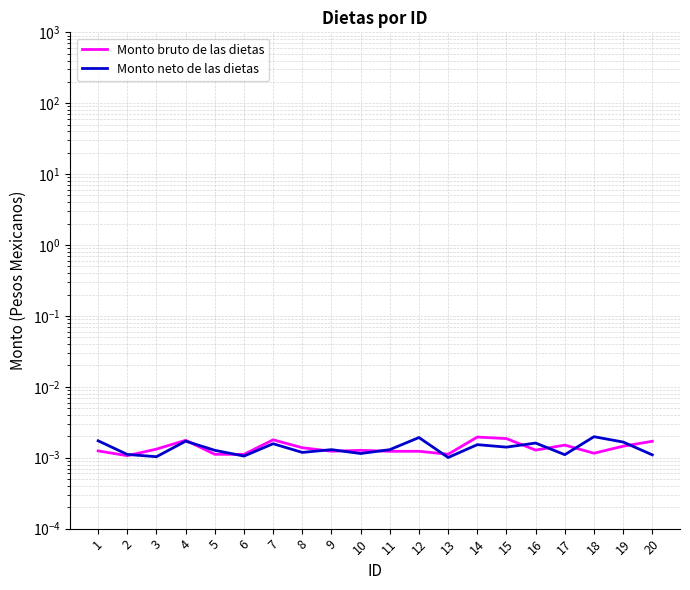

At 6, list the series in order from smallest to largest.

Monto neto de las dietas, Monto bruto de las dietas